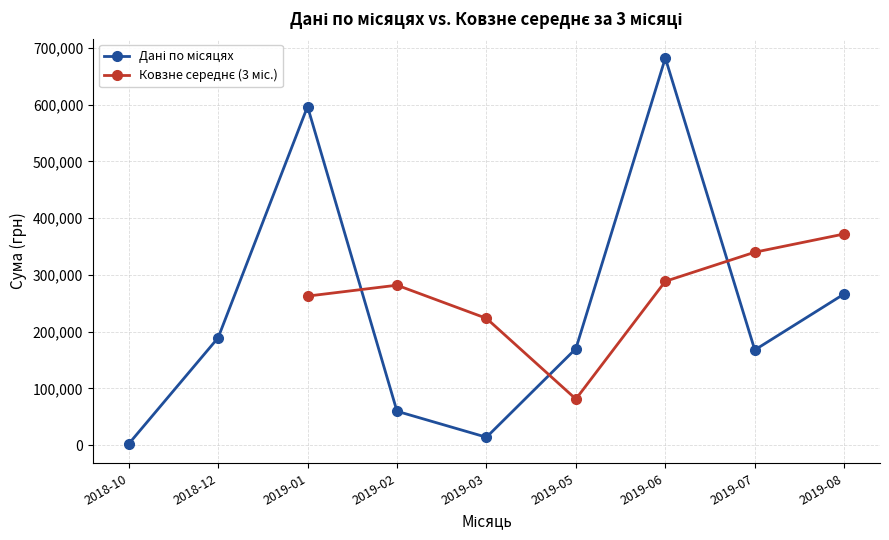

Does the chart display data point markers on the line(s)?

Yes